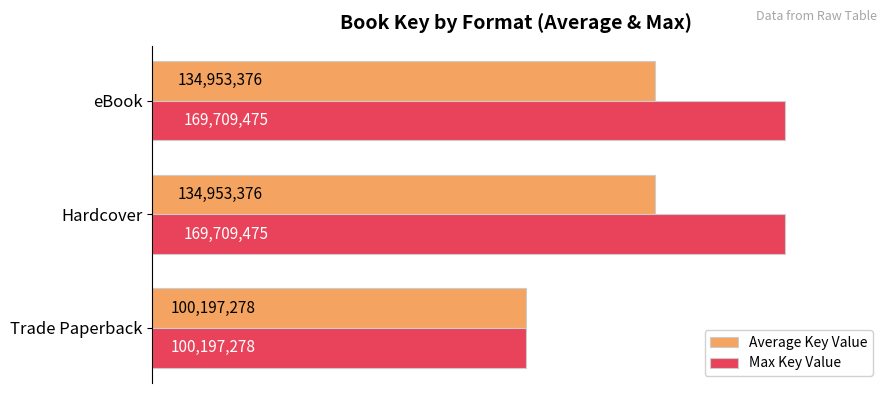

What is the minimum value shown in the chart?

100197278